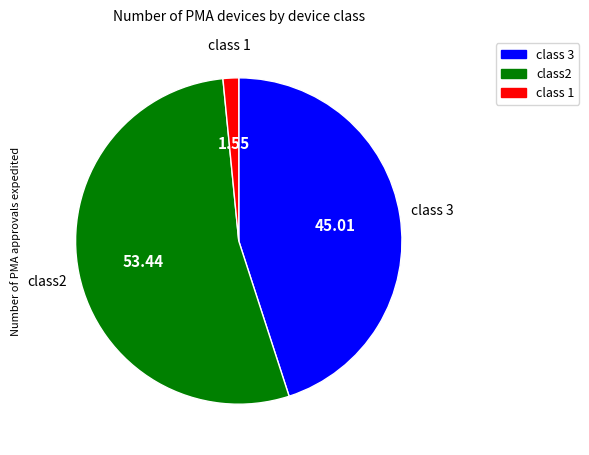

Rank the categories by value from lowest to highest.

class 1, class 3, class2